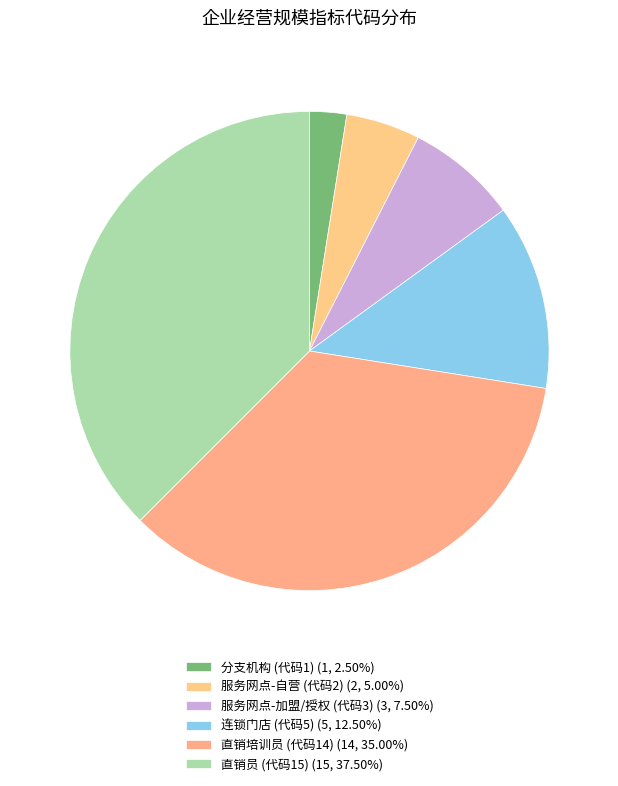

Is there any slice that represents more than half of the pie?

No